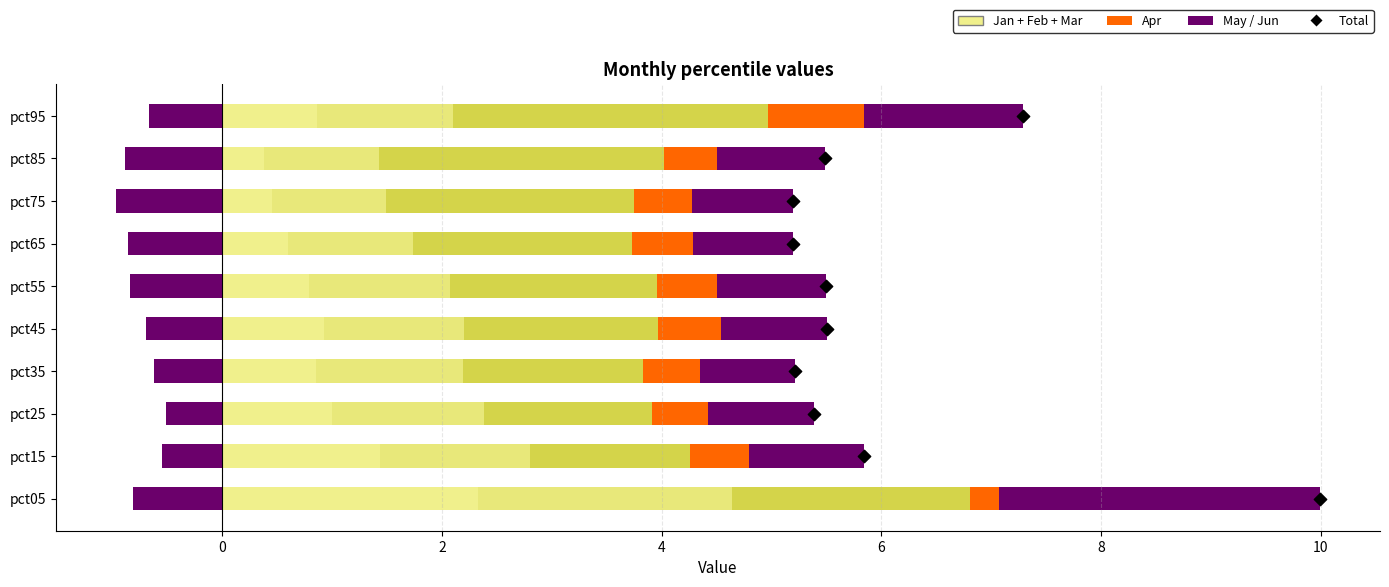

At which category is the sum across all series the highest?

pct05